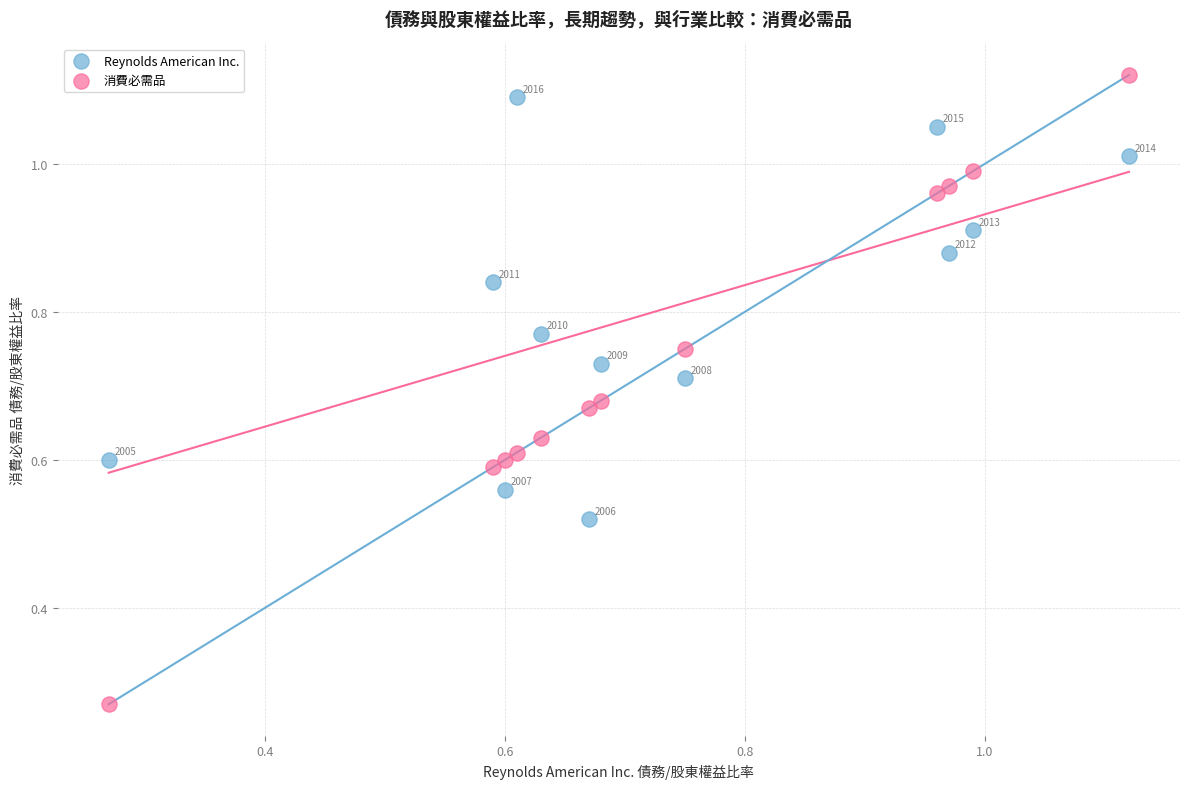

Which series has the widest spread of Y values?

消費必需品